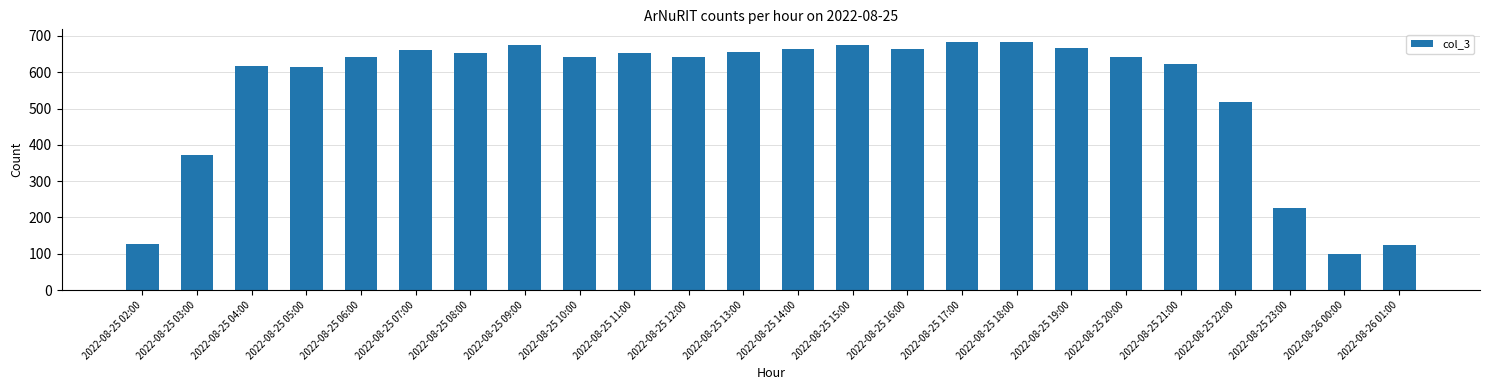

At which label is the value closest to 392?

2022-08-25 03:00